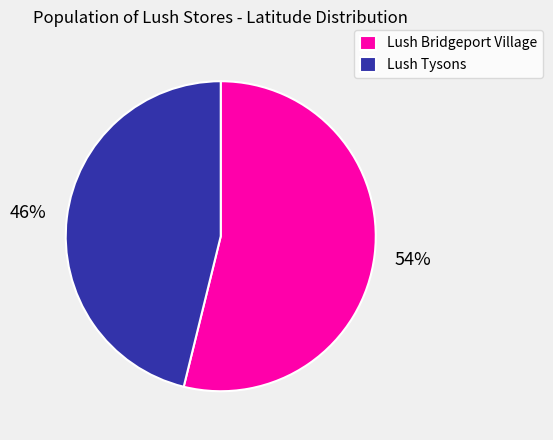

Rank the categories by value from lowest to highest.

Lush Tysons, Lush Bridgeport Village